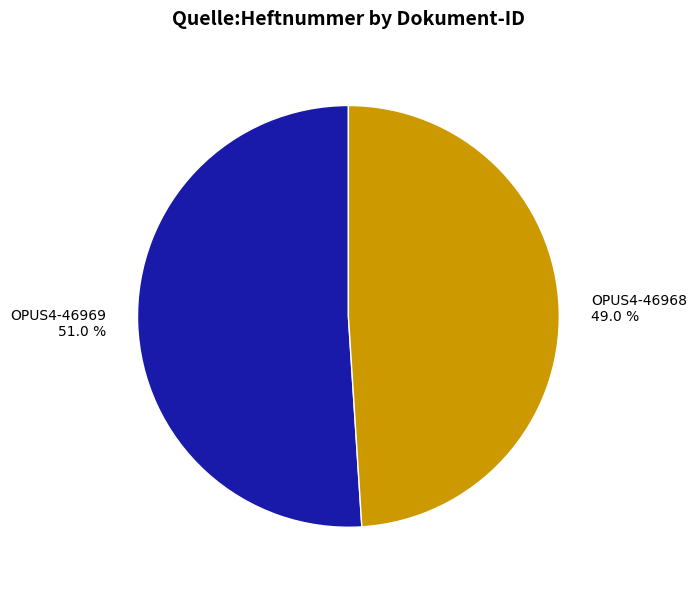

To the nearest percent, what portion does OPUS4-46969 represent?

51%